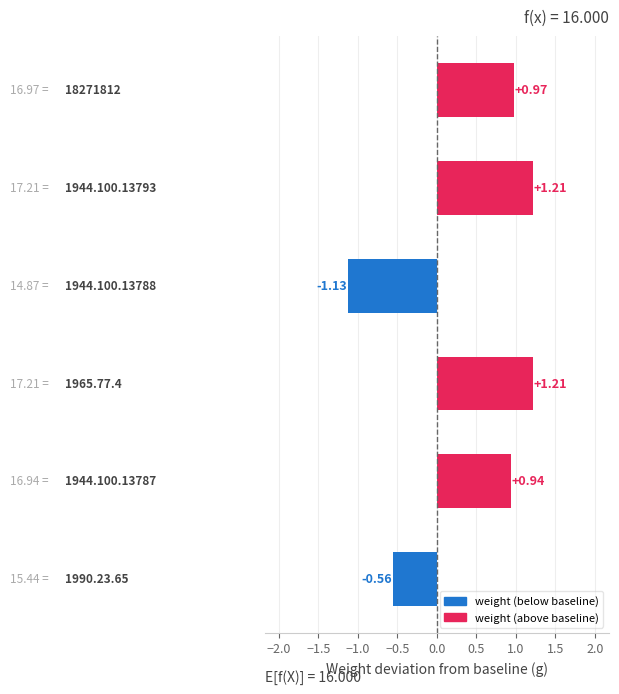

What is the average value?

0.4